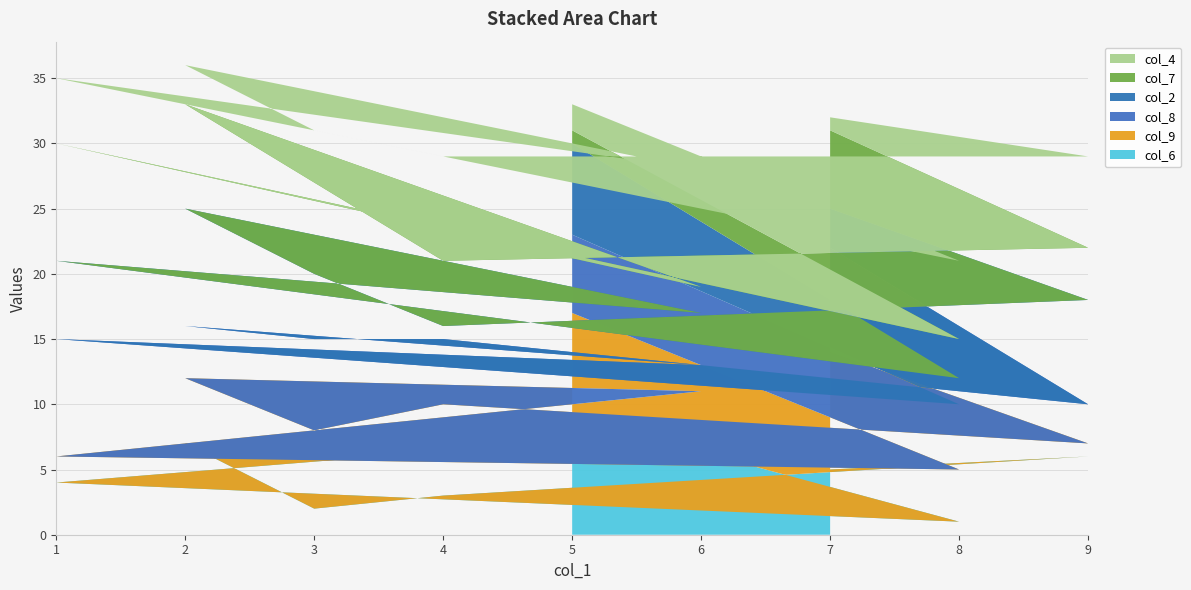

Reading left to right, list all the values displayed in this chart.

col_6: 5=9	8=1	1=4	6=8	2=7	3=2	4=3	9=6	7=5
col_9: 5=8	8=4	1=2	6=3	2=5	3=6	4=7	9=1	7=9
col_8: 5=6	8=5	1=9	6=2	2=4	3=7	4=5	9=3	7=8
col_2: 5=7	8=2	1=6	6=4	2=9	3=5	4=1	9=8	7=3
col_7: 5=1	8=3	1=9	6=2	2=8	3=7	4=5	9=4	7=6
col_4: 5=2	8=6	1=5	6=9	2=3	3=4	4=8	9=7	7=1